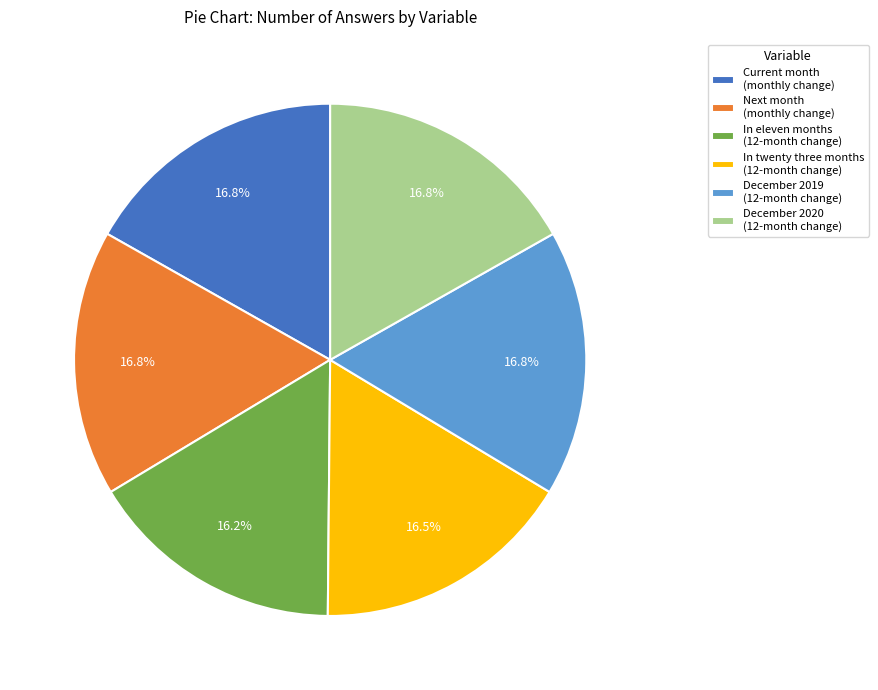

What percentage is NOT represented by December 2019 (12-month change)?

83.2%